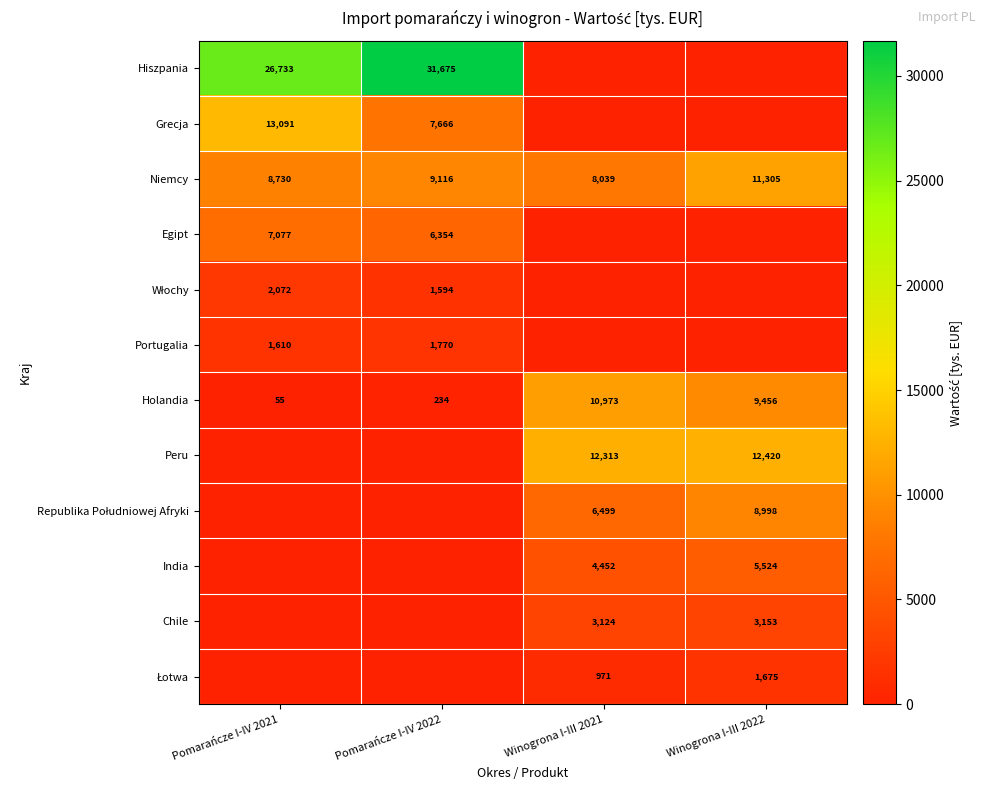

List the labels in order of Niemcy value, largest first.

Winogrona I-III 2022, Pomarańcze I-IV 2022, Pomarańcze I-IV 2021, Winogrona I-III 2021